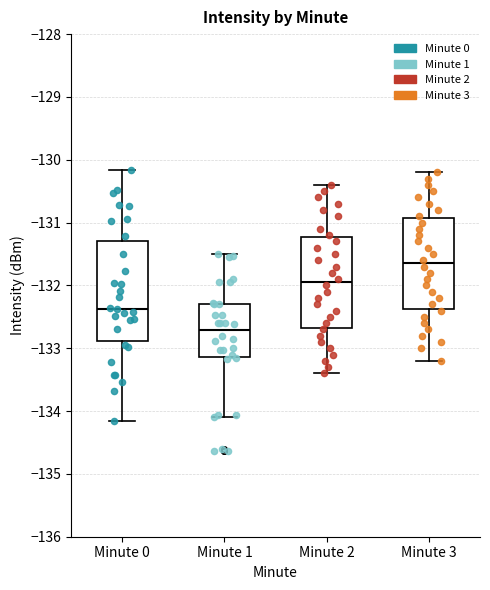

Which box is the tallest, from its lower edge to its upper edge?

Minute 0